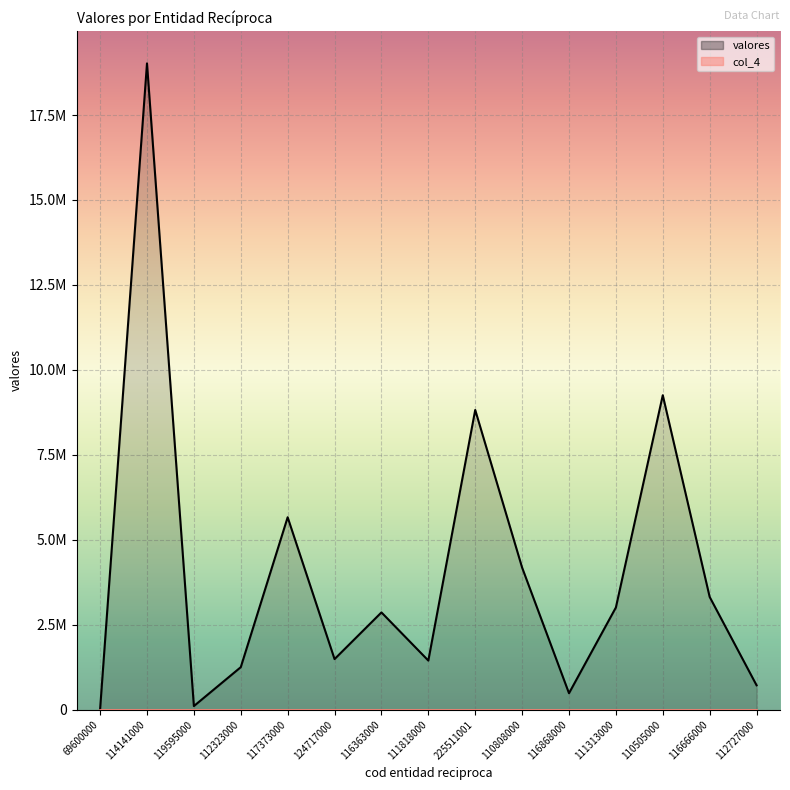

What is the difference between the maximum and minimum values?

19006881